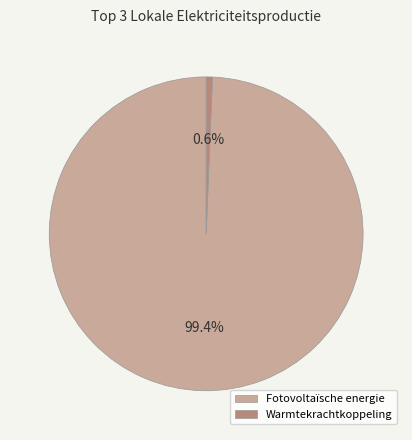

What is the majority slice?

Fotovoltaïsche energie